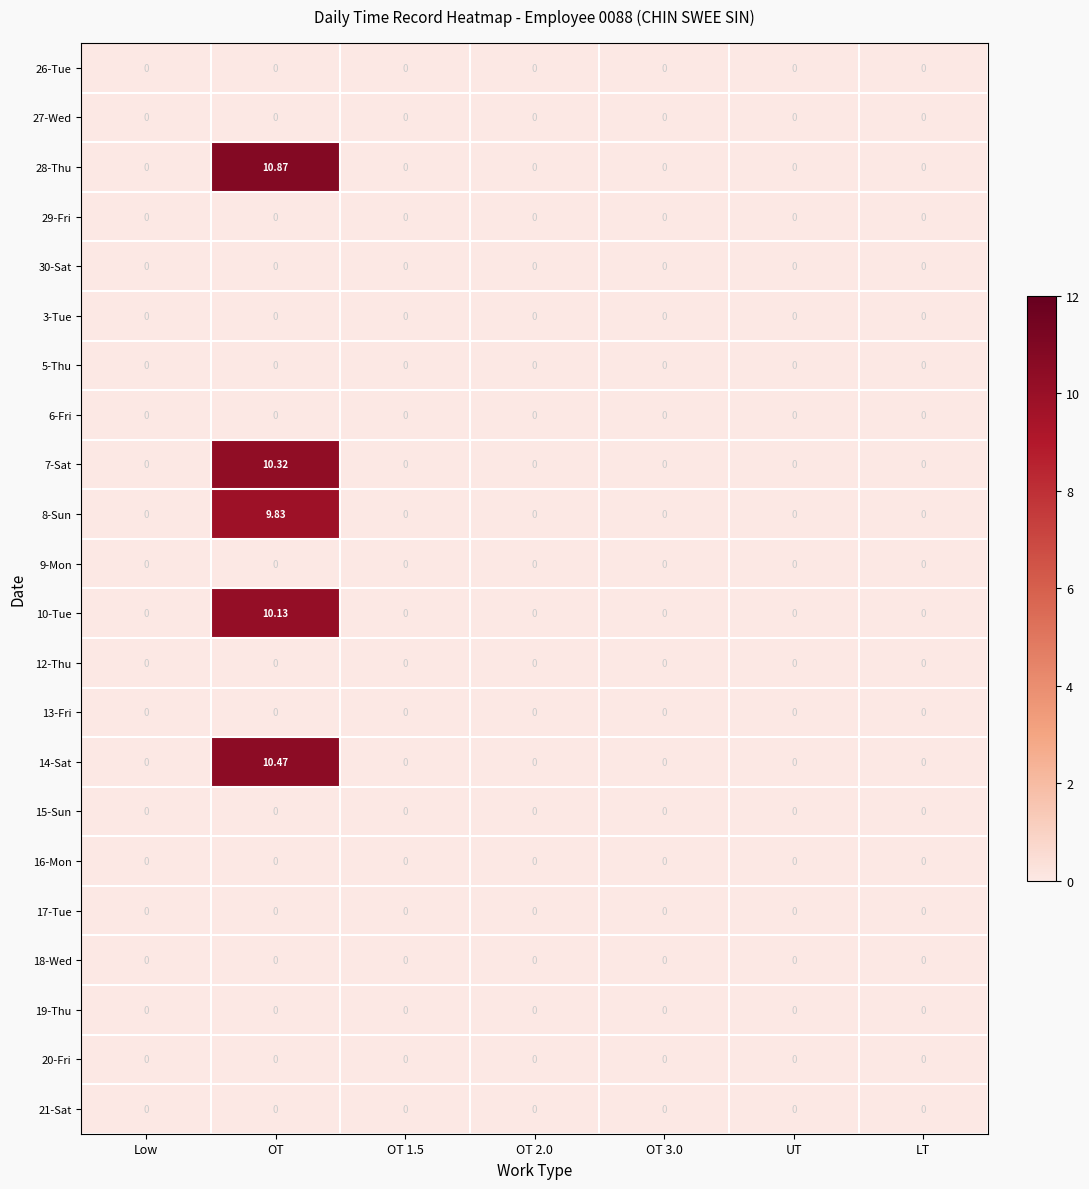

At which category is the sum across all series the highest?

OT